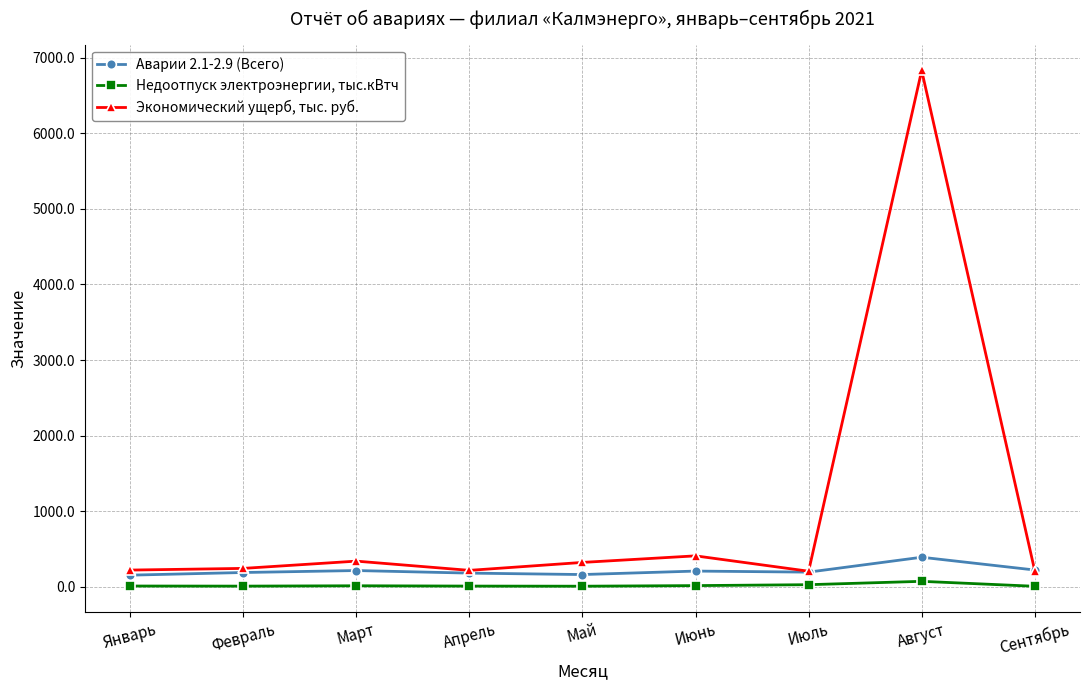

Which series has the widest spread of values?

Экономический ущерб, тыс. руб.